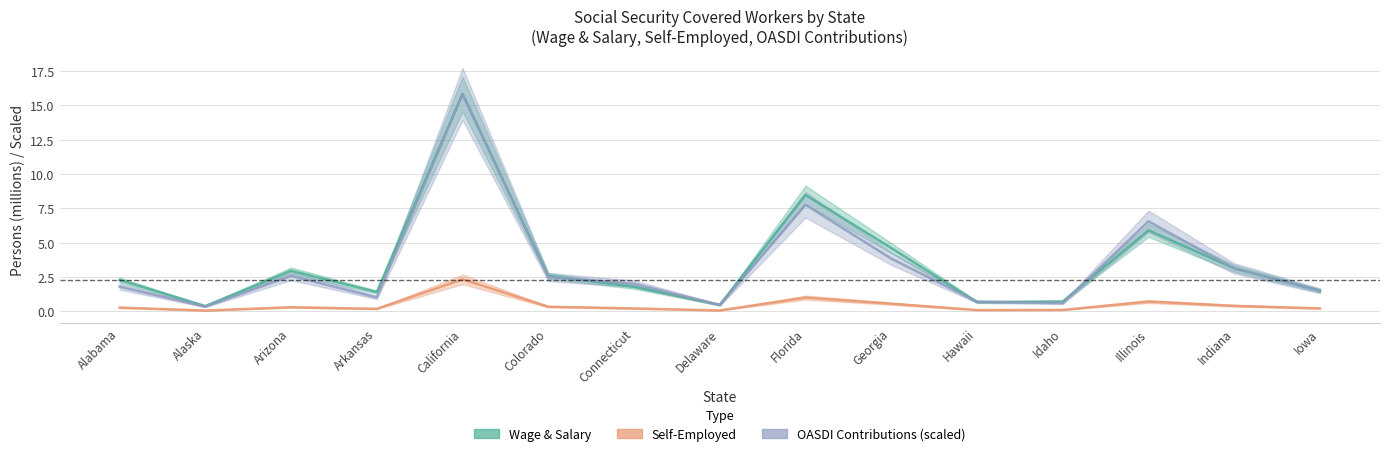

Reading right to left, list all the values displayed in this chart.

Total_workers: 1.5	3.1	5.9	0.7	0.7	4.6	8.5	0.5	1.8	2.6	15.8	1.4	2.9	0.4	2.3
Wage_salary: 1.5	3.1	6.5	0.6	0.7	3.8	7.8	0.5	2.0	2.5	15.8	1.0	2.6	0.3	1.8
Self_employed: 0.2	0.4	0.7	0.1	0.1	0.5	1.0	0.1	0.2	0.3	2.3	0.2	0.3	0.0	0.3